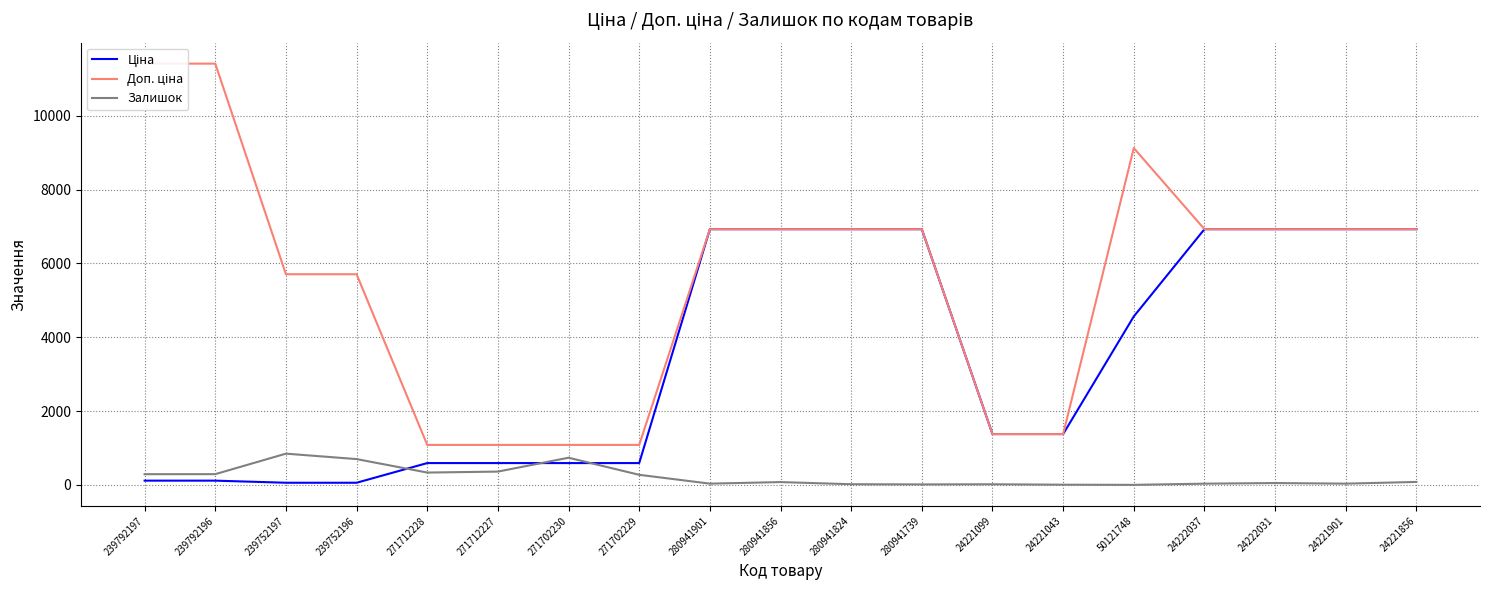

Reading left to right, extract all data points from this chart.

Ціна: 239792197=114.1	239792196=114.1	239752197=57.0	239752196=57.0	271712228=589.9	271712227=589.9	271702230=589.9	271702229=589.9	280941901=6925.7	280941856=6925.7	280941824=6925.7	280941739=6925.7	24221099=1375.4	24221043=1375.4	50121748=4561.9	24222037=6925.7	24222031=6925.7	24221901=6925.7	24221856=6925.7
Доп. ціна: 239792197=11410.0	239792196=11410.0	239752197=5705.0	239752196=5705.0	271712228=1081.7	271712227=1081.7	271702230=1081.7	271702229=1081.7	280941901=6925.7	280941856=6925.7	280941824=6925.7	280941739=6925.7	24221099=1375.0	24221043=1375.0	50121748=9123.7	24222037=6925.7	24222031=6925.7	24221901=6925.7	24221856=6925.7
Залишок: 239792197=289.0	239792196=290.0	239752197=845.0	239752196=698.0	271712228=333.0	271712227=359.0	271702230=735.0	271702229=272.0	280941901=33.0	280941856=75.0	280941824=17.0	280941739=12.0	24221099=16.0	24221043=4.0	50121748=0.0	24222037=32.0	24222031=49.0	24221901=33.0	24221856=79.0